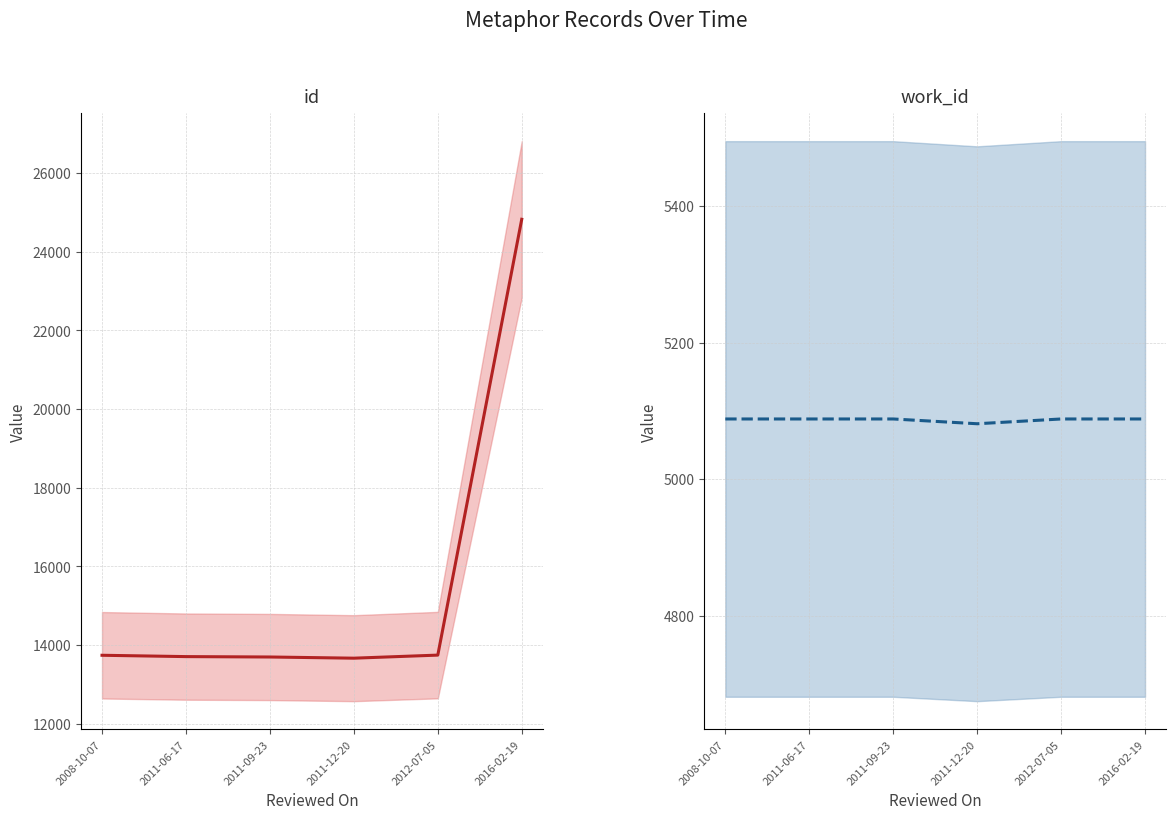

True or false: id and work_id cross at least once.

False